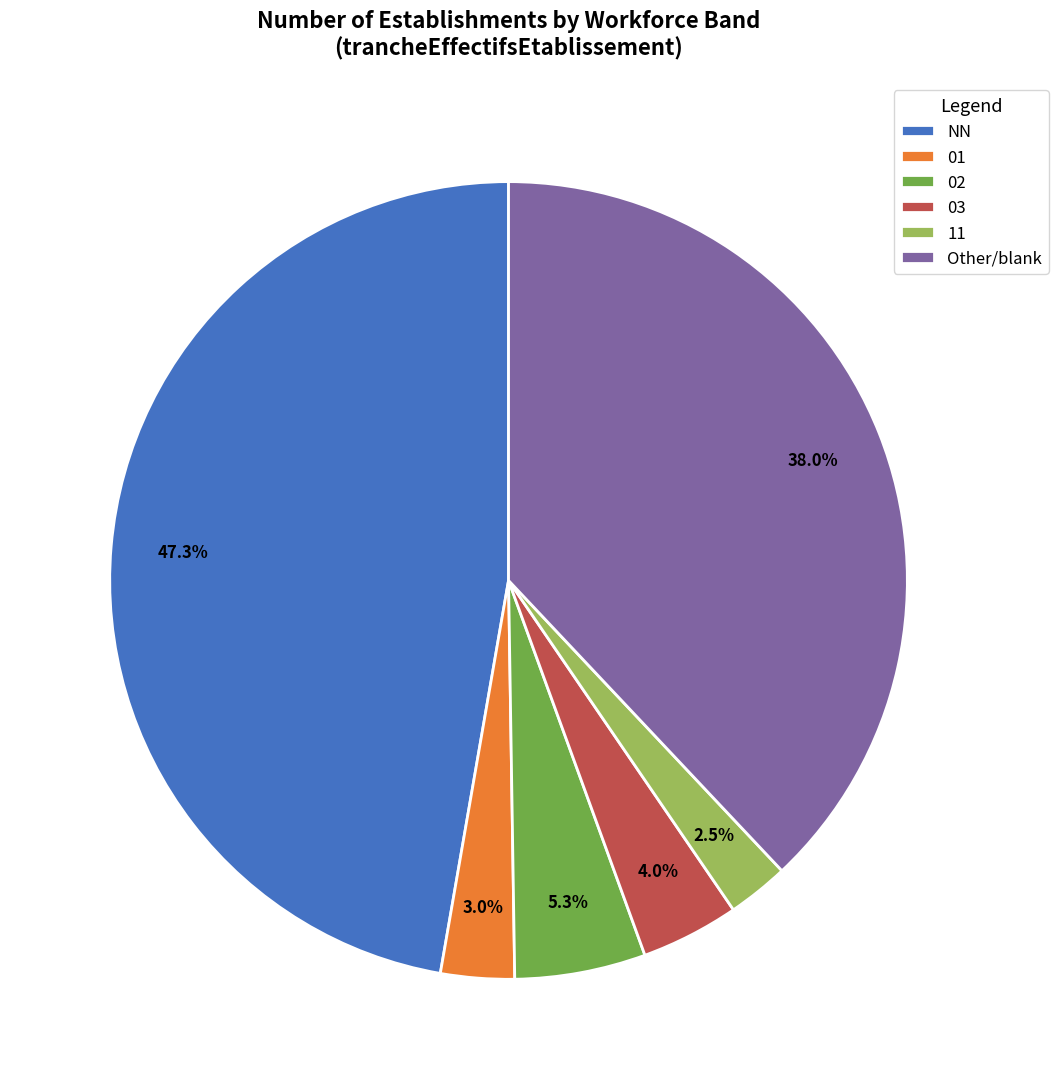

Approximately how many times larger is the value at 02 compared to 01?

1.8